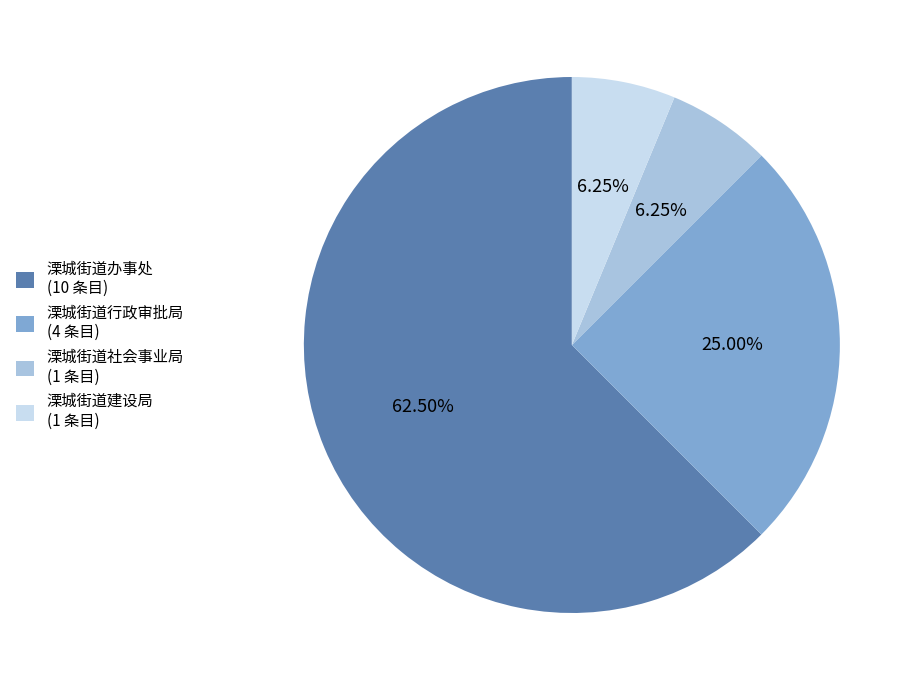

How many slices are in this pie chart?

4